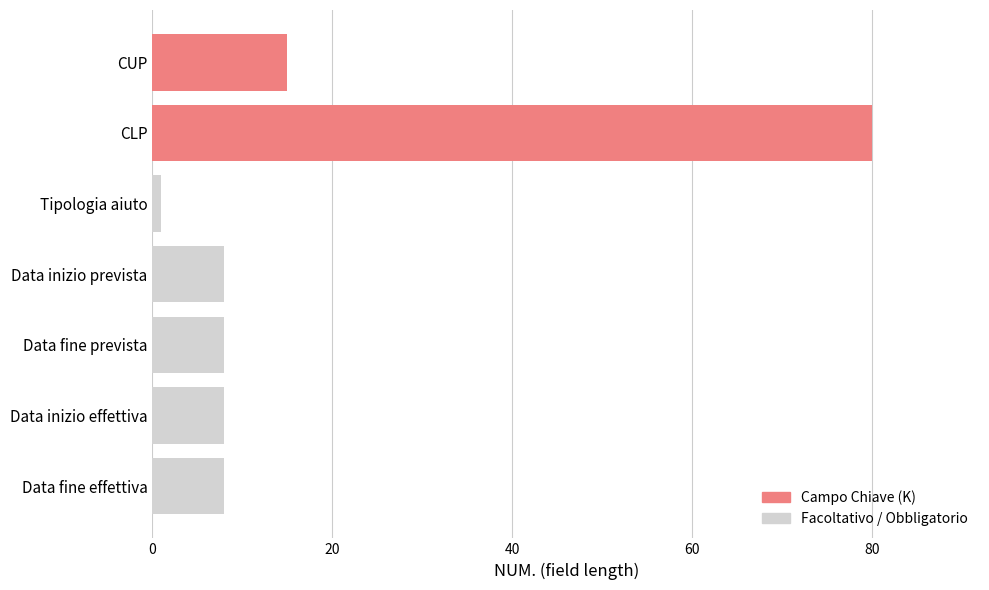

How many data points are above 8?

2